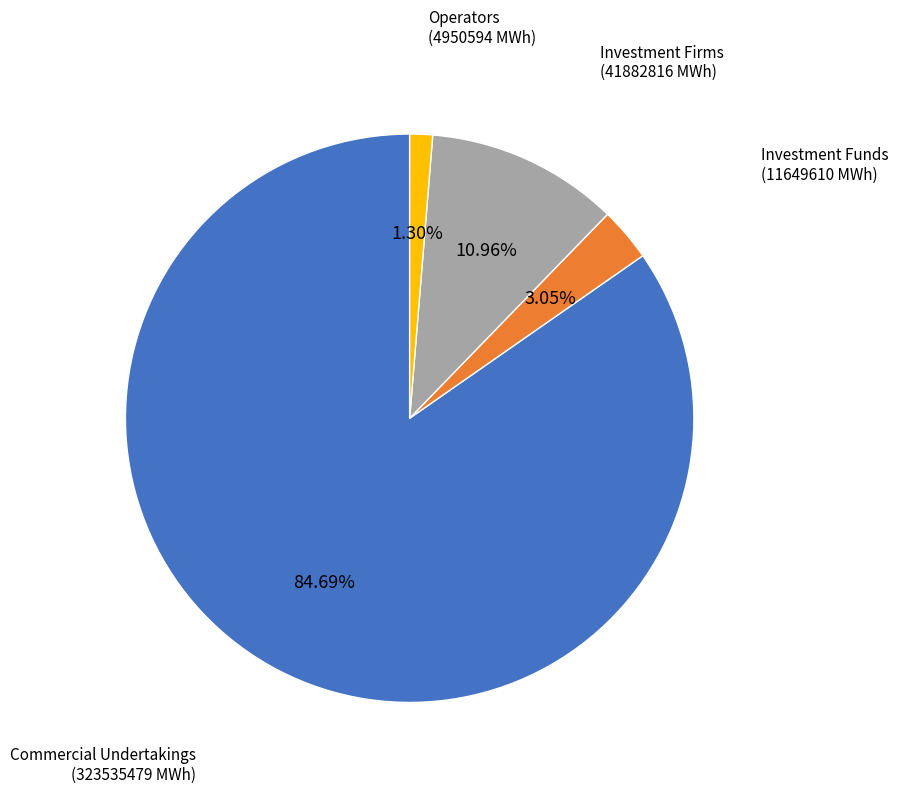

Do Commercial Undertakings (323535479 MWh) and Operators (4950594 MWh) together represent more than half of the pie?

Yes